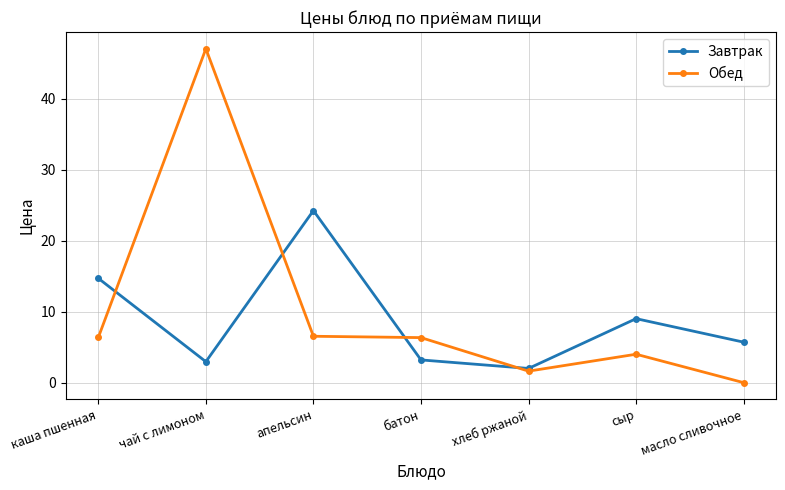

Does the chart display data point markers on the line(s)?

Yes